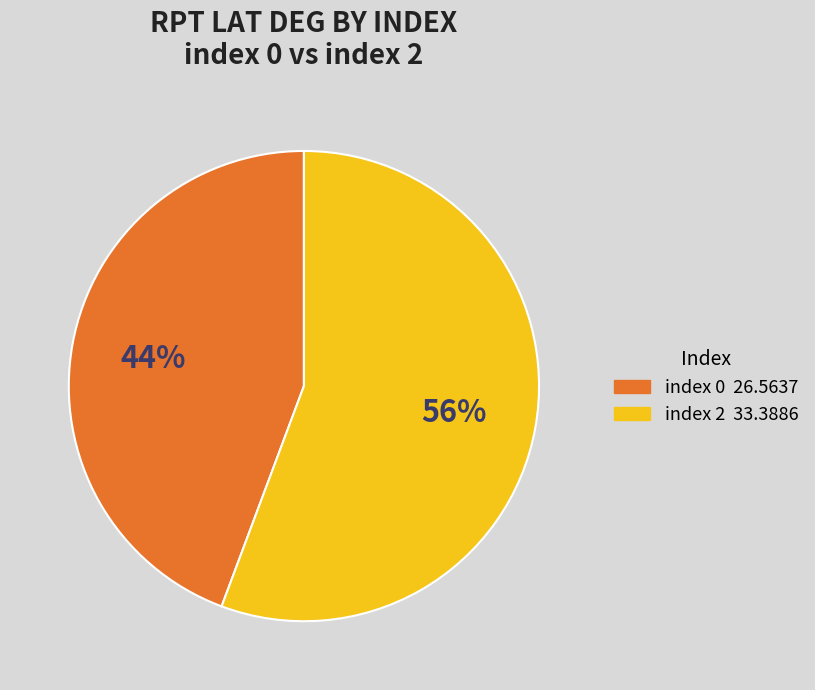

To the nearest percent, what is the average slice percentage?

50%